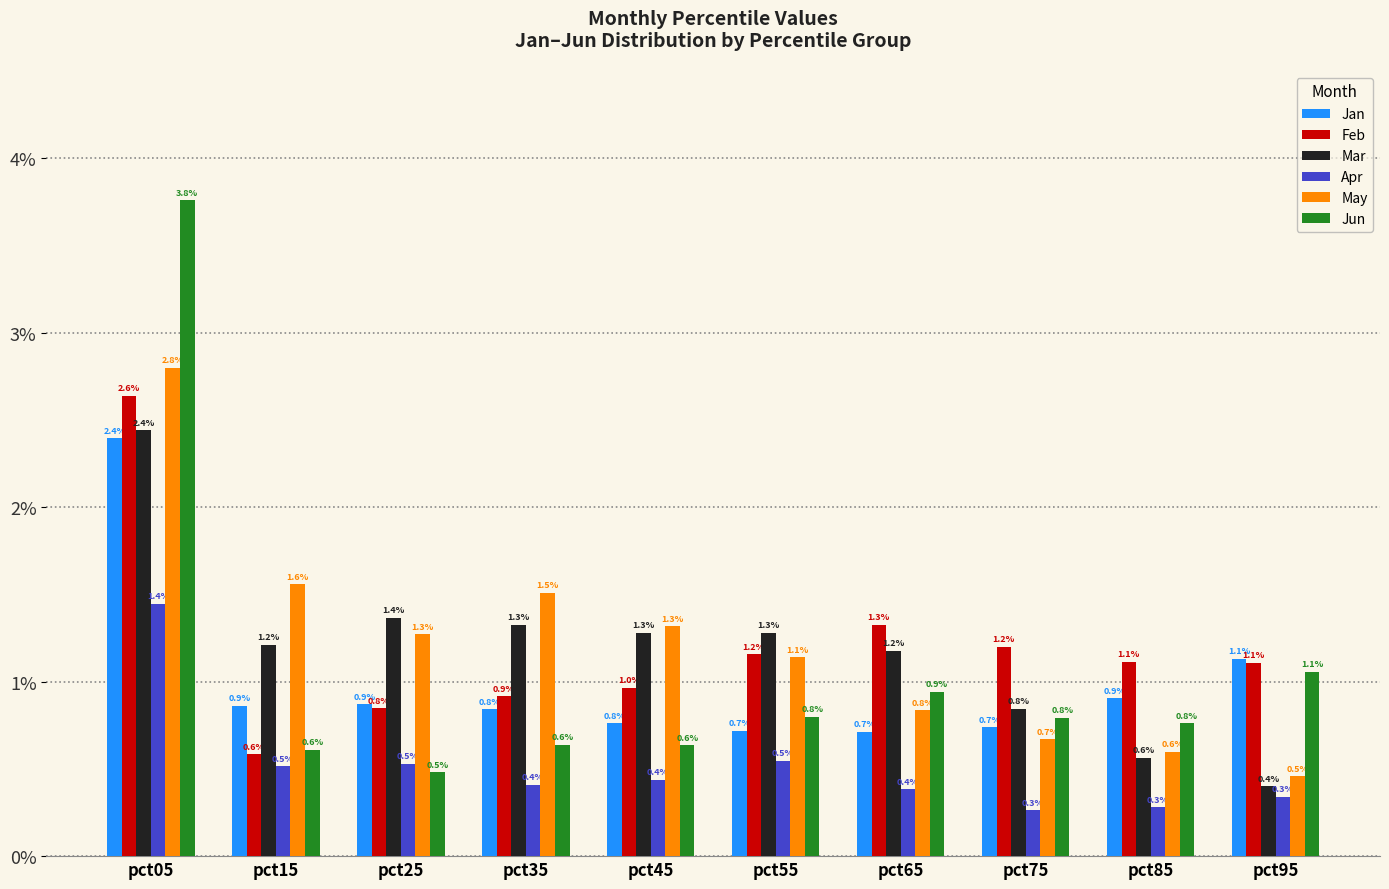

What is the sum of the May values at pct75 and pct55?

1.8